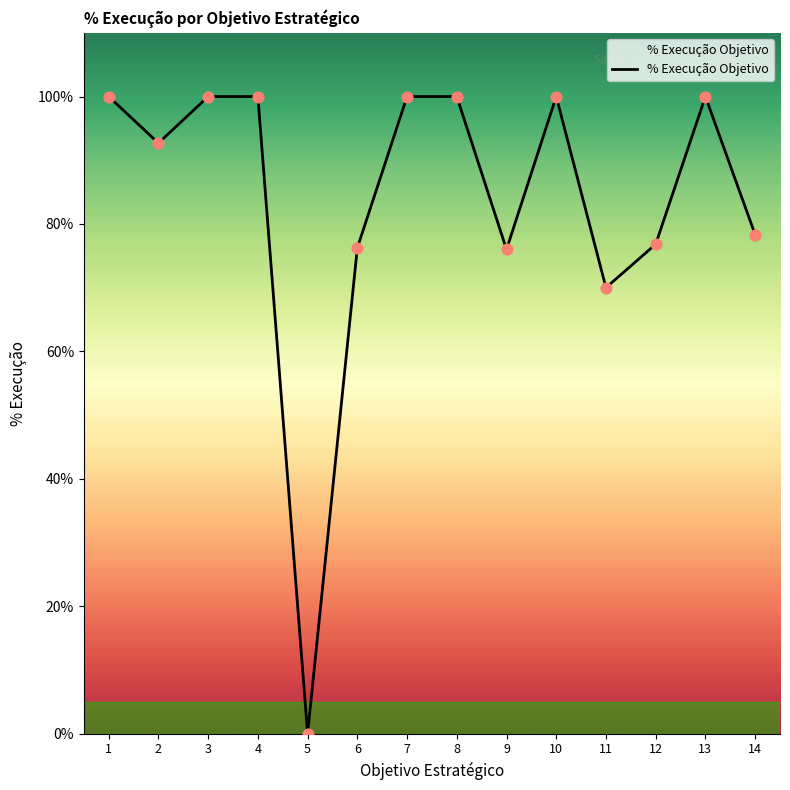

Which has a higher value, 9 or 11?

9